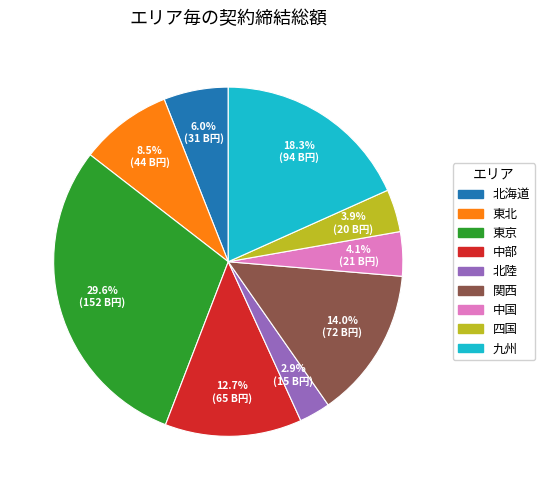

To the nearest percent, what is the combined percentage of 北陸 and 九州?

21%